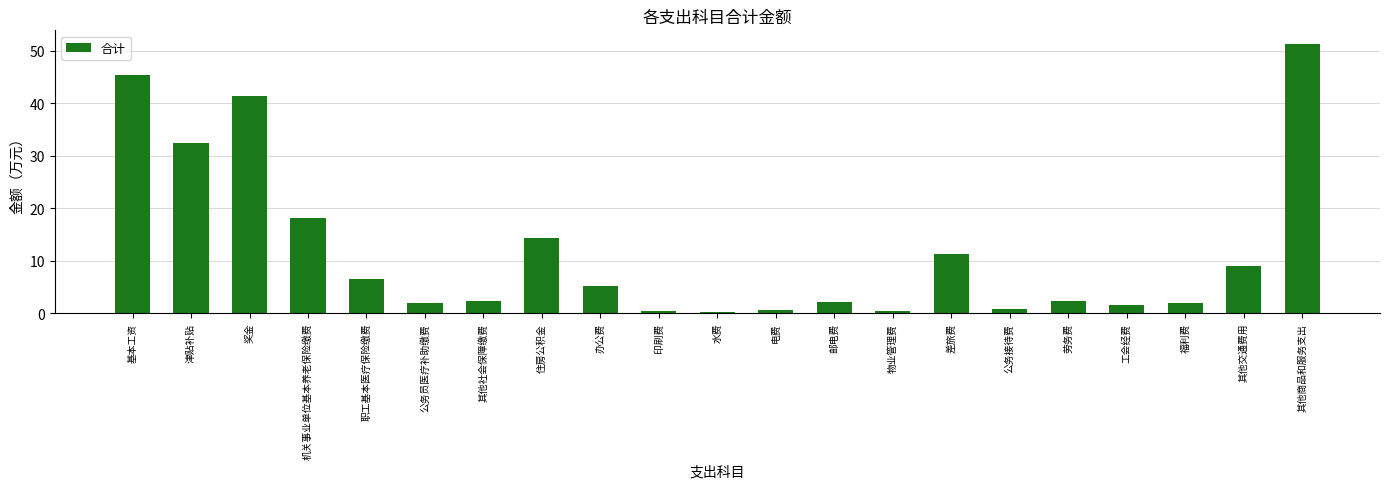

What is the label of the 10th bar from the left?

印刷费